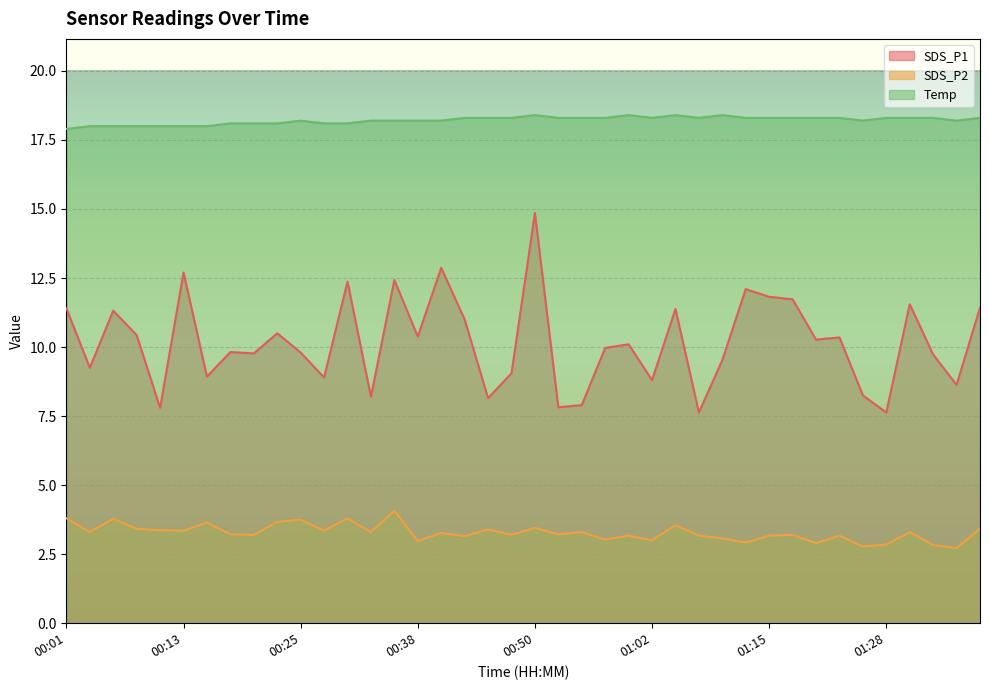

What is the approximate value of SDS_P1 at 01:12?

12.1